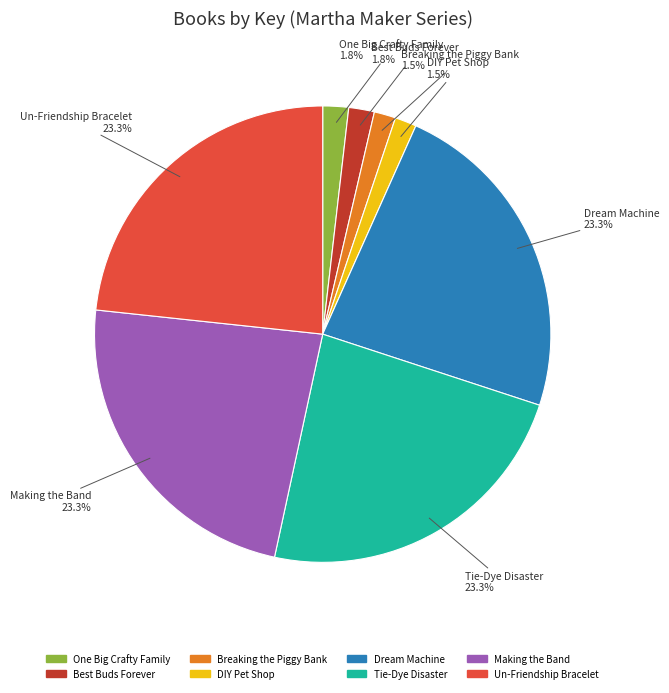

Approximately how many times larger is the value at Making the Band compared to Un-Friendship Bracelet?

1.0